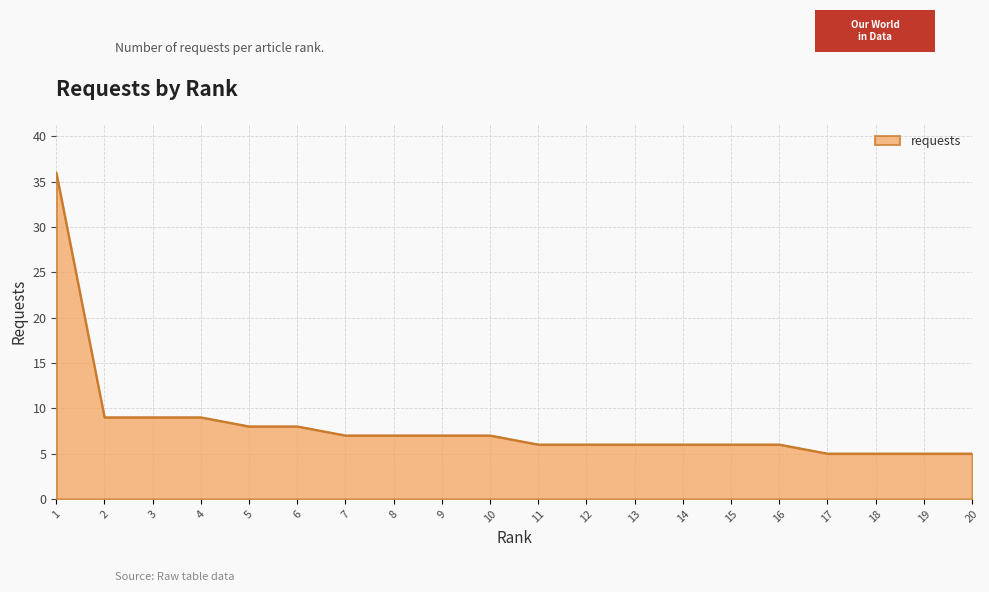

The value at 1 is 48. True or false?

False